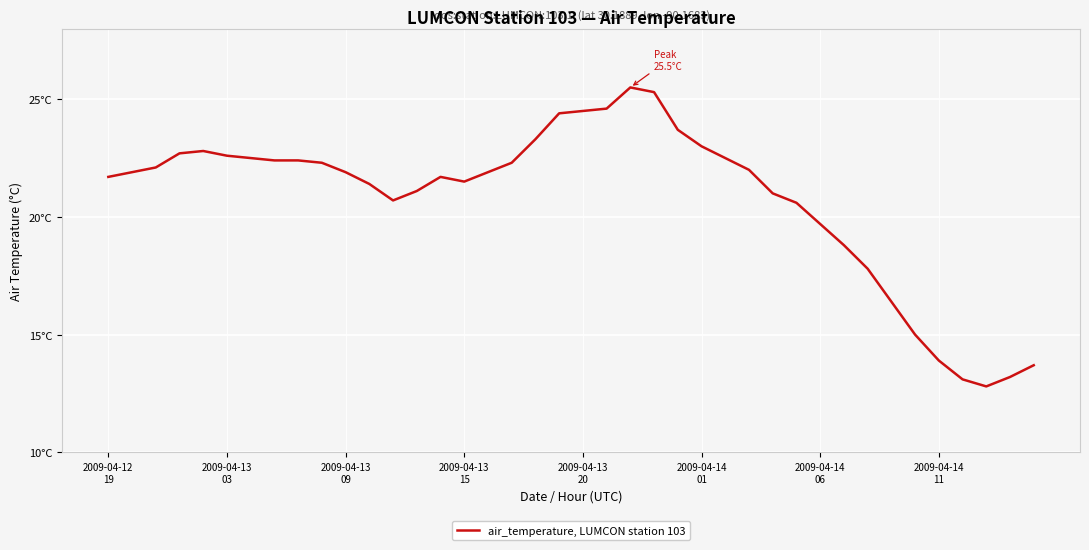

Is this an area chart (filled region under the line)?

No